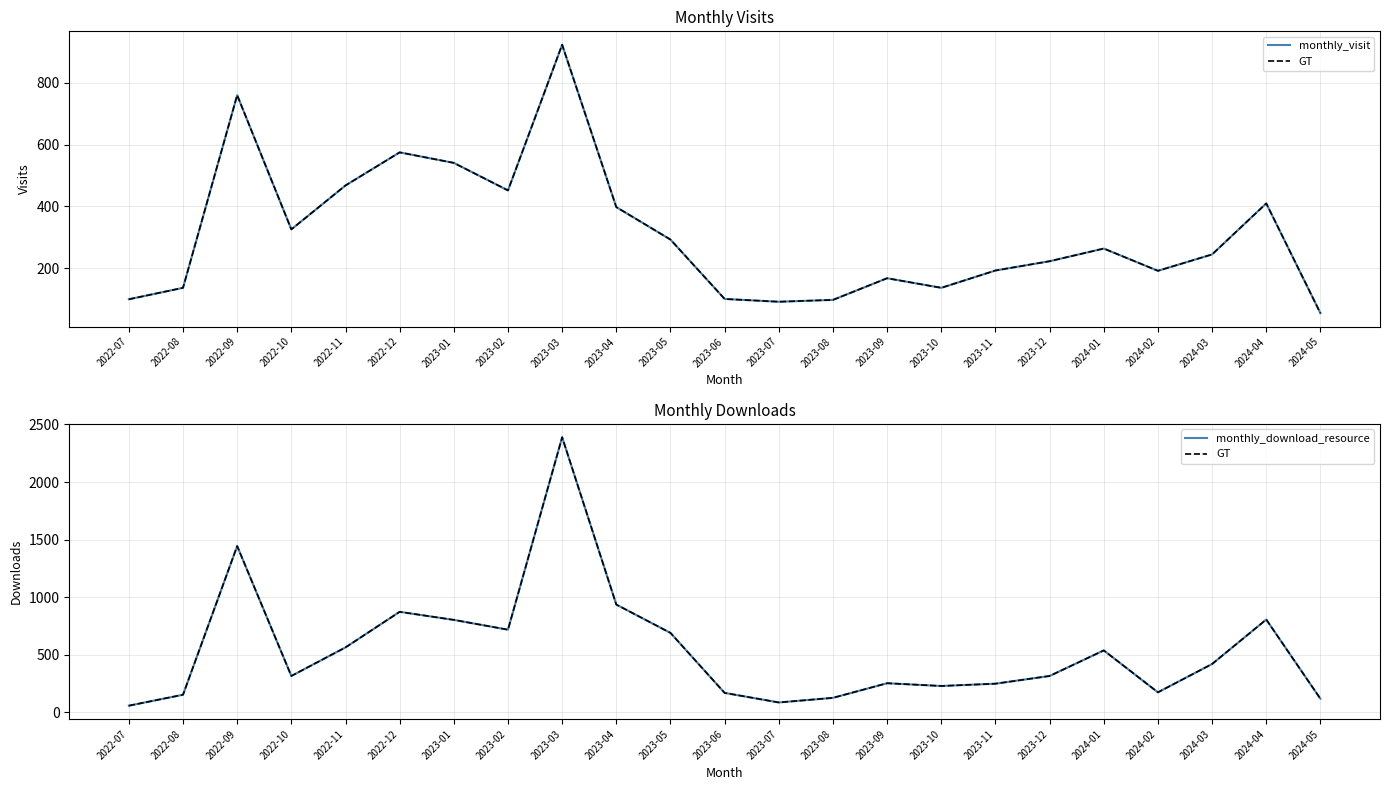

What are all the series names shown in the legend?

monthly_visit, GT, monthly_download_resource